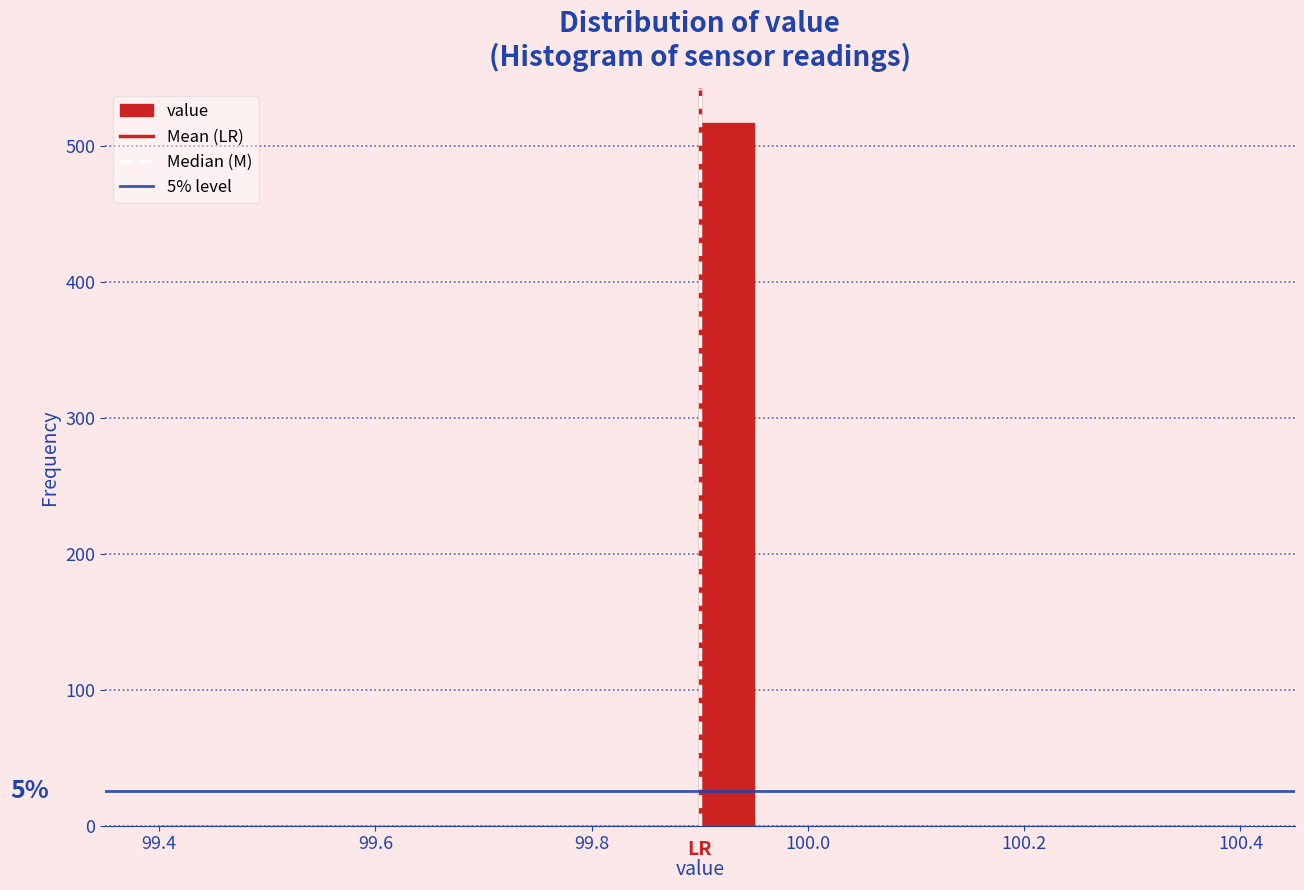

Read against the x-axis, roughly where is the centre of the tallest bar?

99.92